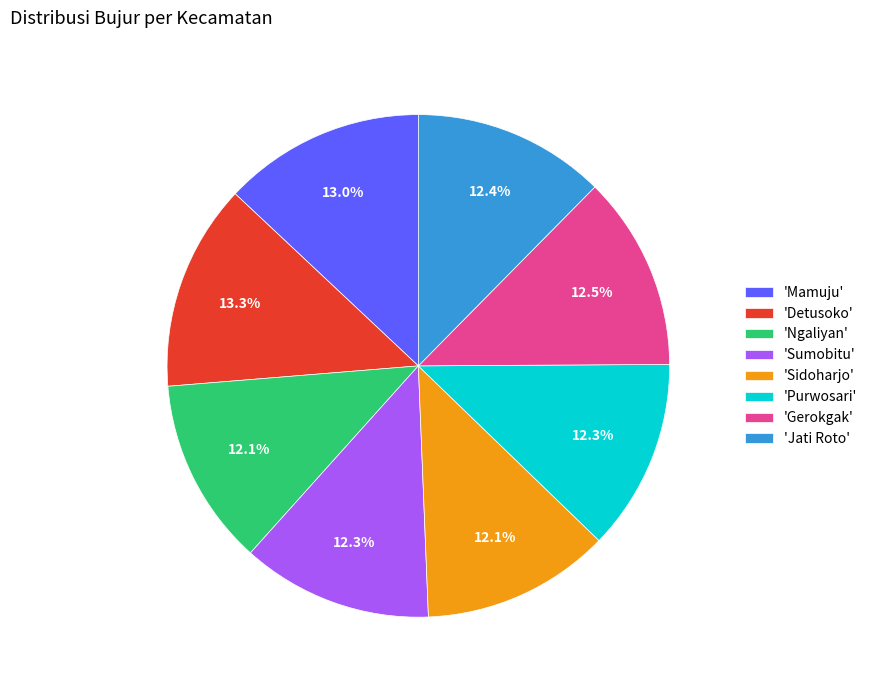

What is the ratio of the value at 'Detusoko' to the value at 'Purwosari'?

1.1